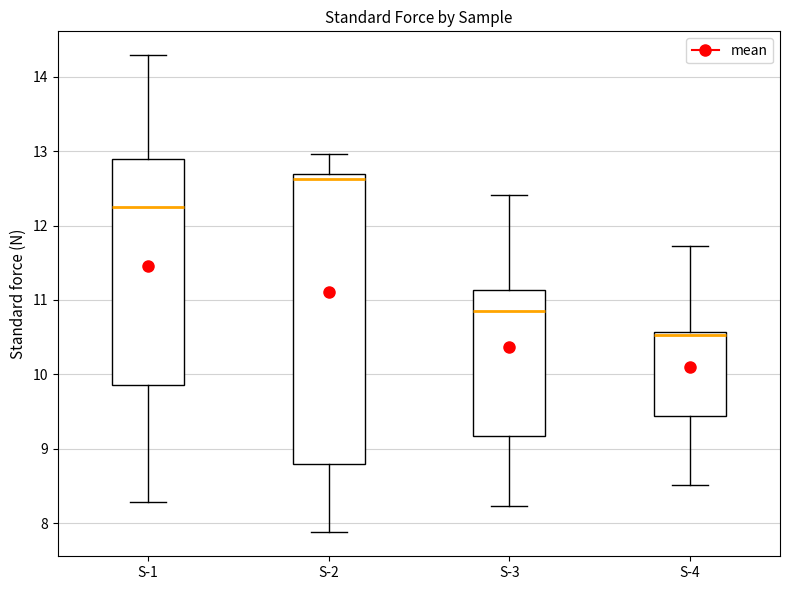

Reading left to right, transcribe this box plot: for each box, give where its median line is, the range the box spans, and where its two whiskers end, as read against the y-axis. The values are not printed on the chart, so give them approximately, as read against the axis.

S-1: median 12.3, box 9.9 to 12.9, whiskers 8.3 to 14.3
S-2: median 12.6, box 8.8 to 12.7, whiskers 7.9 to 13.0
S-3: median 10.8, box 9.2 to 11.1, whiskers 8.2 to 12.4
S-4: median 10.5, box 9.4 to 10.6, whiskers 8.5 to 11.7